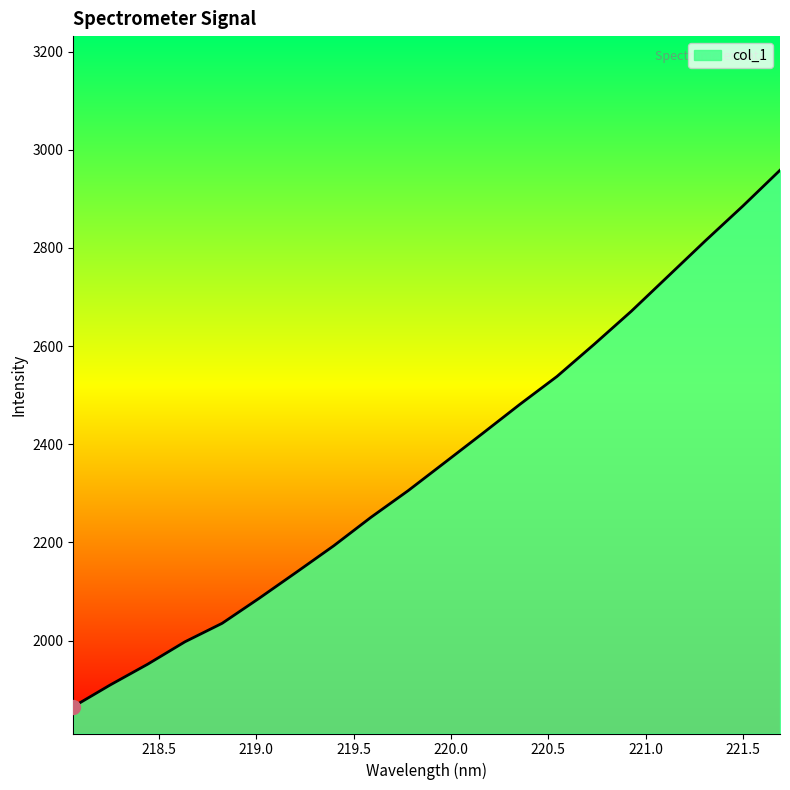

What is the difference between the maximum and minimum values?

1093.1